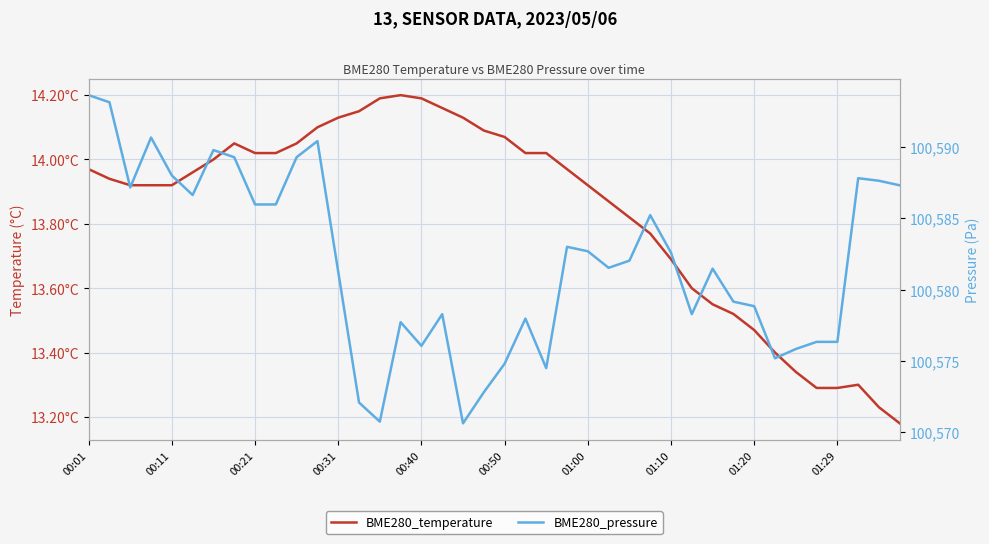

Reading left to right, transcribe all the data shown in this chart.

BME280_temperature: 14.0	13.9	13.9	13.9	13.9	14.0	14.0	14.1	14.0	14.0	14.1	14.1	14.1	14.2	14.2	14.2	14.2	14.2	14.1	14.1	14.1	14.0	14.0	14.0	13.9	13.9	13.8	13.8	13.7	13.6	13.6	13.5	13.5	13.4	13.3	13.3	13.3	13.3	13.2	13.2
BME280_pressure: 100593.6	100593.1	100587.2	100590.7	100588.0	100586.6	100589.8	100589.3	100586.0	100586.0	100589.3	100590.4	100581.2	100572.1	100570.8	100577.7	100576.1	100578.3	100570.6	100572.8	100574.8	100578.0	100574.5	100583.0	100582.7	100581.5	100582.0	100585.2	100582.6	100578.3	100581.5	100579.2	100578.8	100575.2	100575.8	100576.3	100576.3	100587.8	100587.6	100587.3